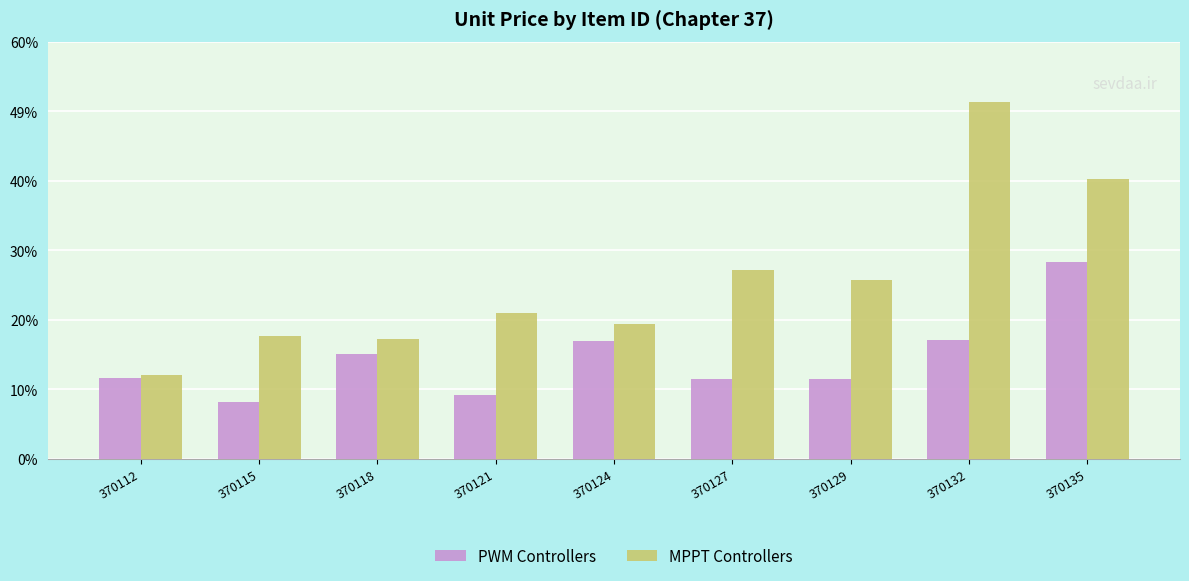

Which series has the widest spread of values?

MPPT Controllers